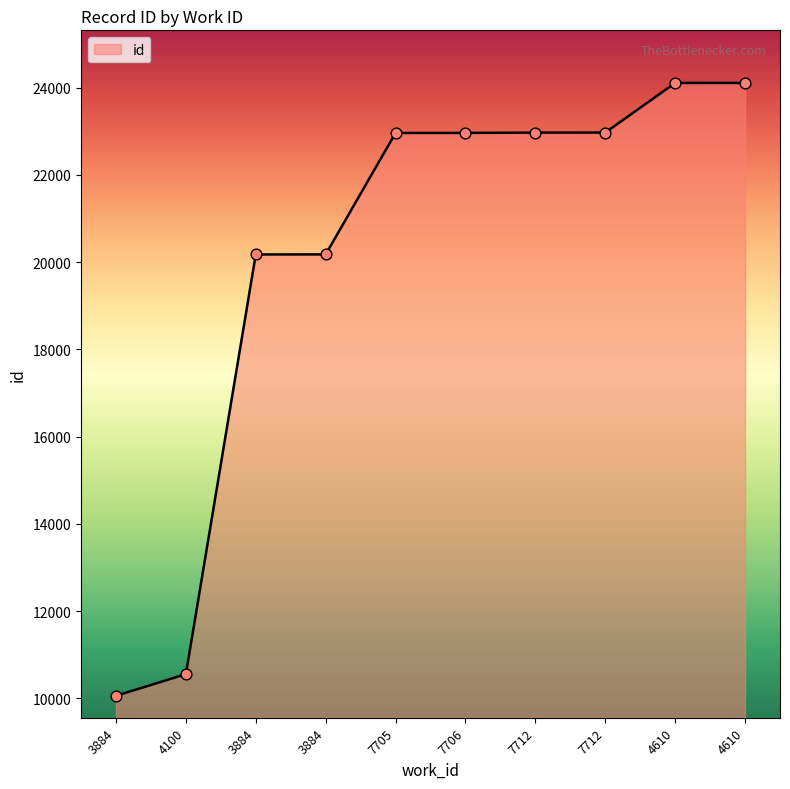

What is the ratio of the value at 4610 to the value at 7706?

1.0